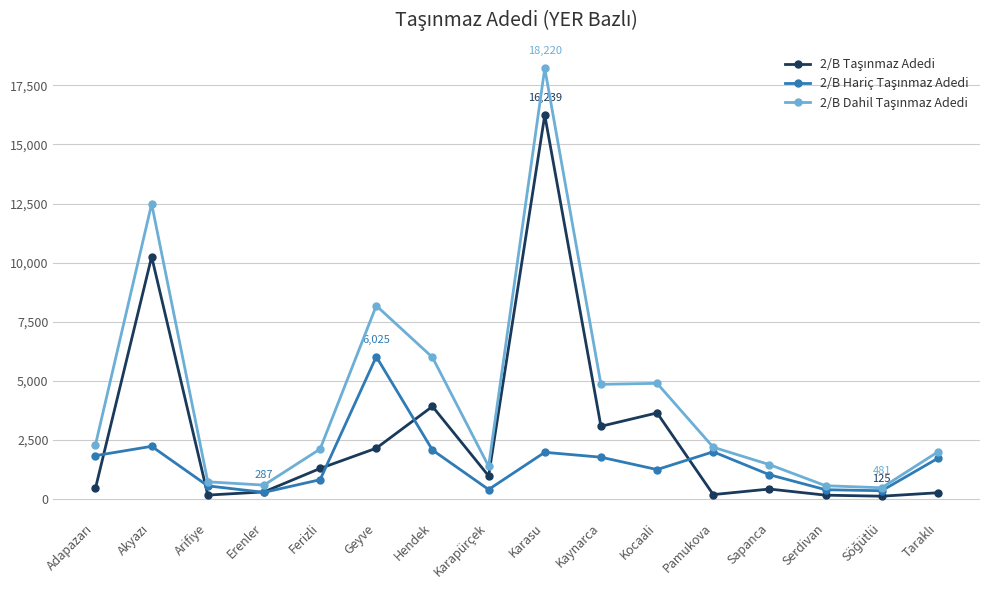

What is the difference between the highest and lowest values at Karapürçek?

983